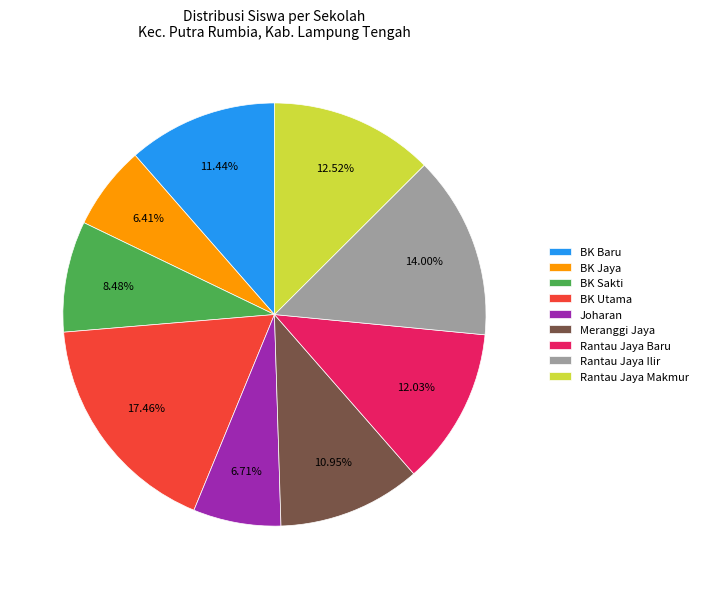

Which category has the biggest portion of the pie?

BK Utama